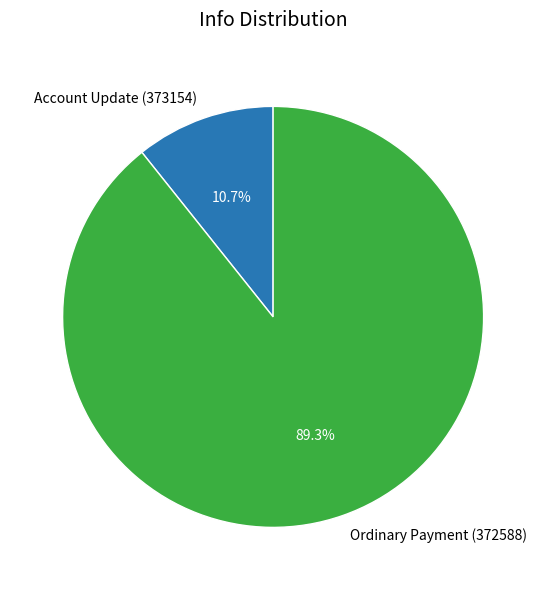

Does Account Update (373154) represent more than half of the total?

No